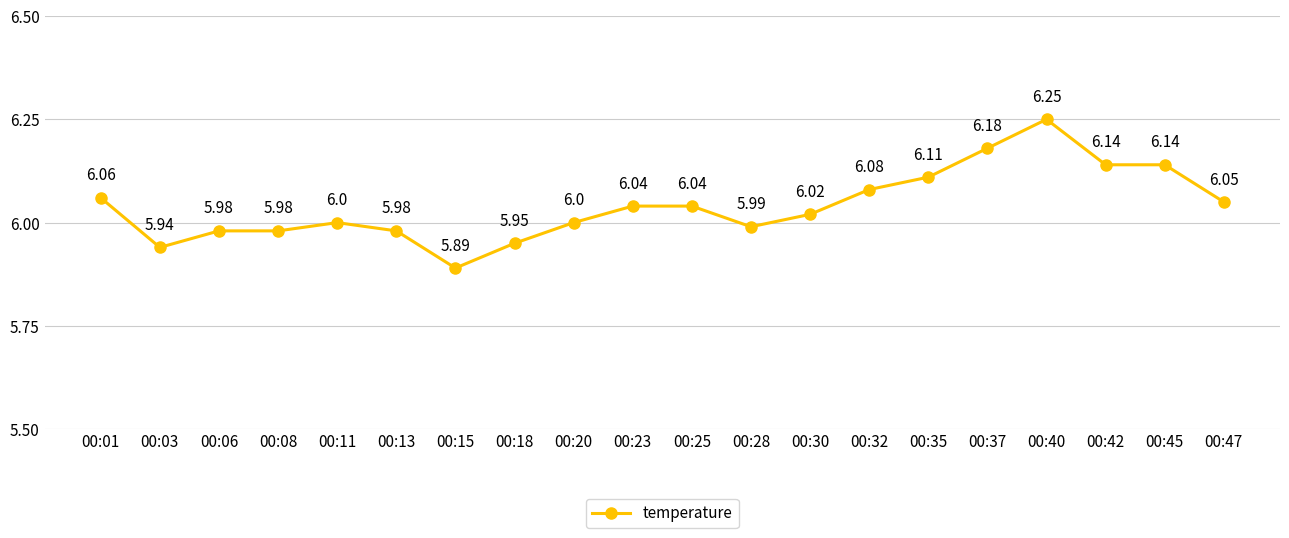

Is this an area chart (filled region under the line)?

No